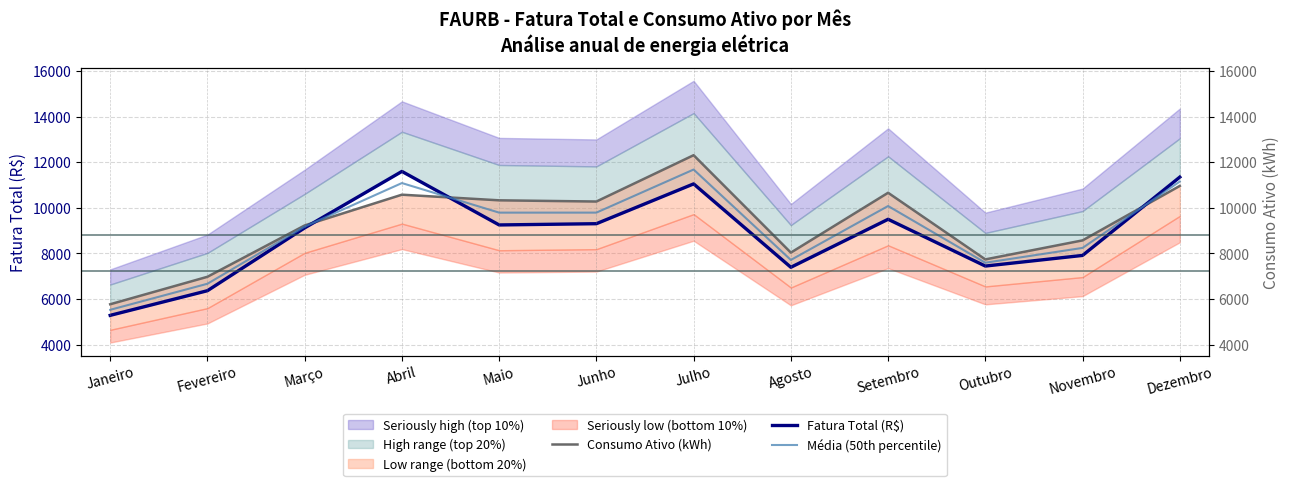

At which label does Média (50th percentile) reach its minimum?

Janeiro